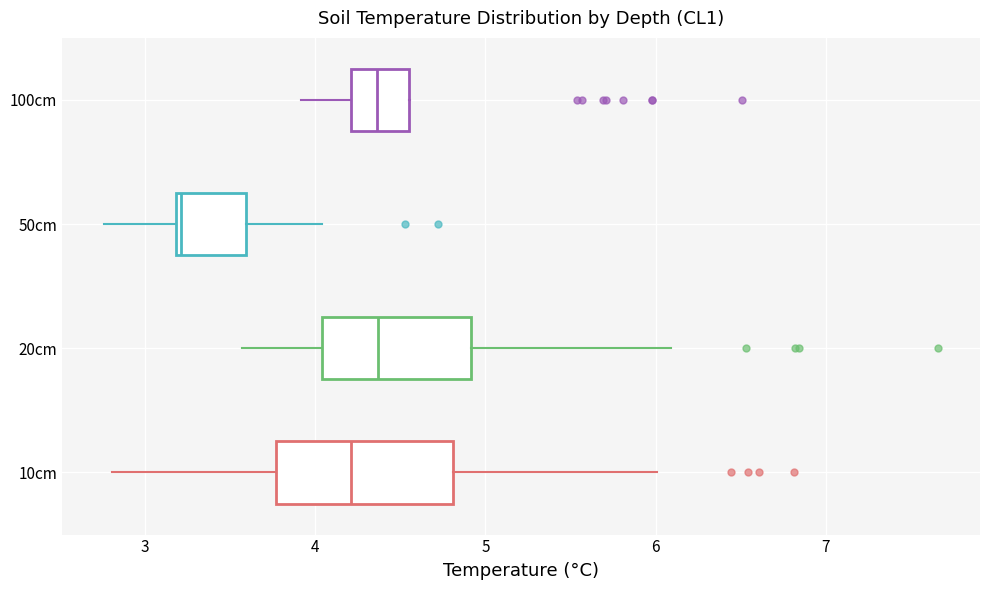

Where does the right whisker of the box for 10cm end on the x-axis? The values are not printed on the chart, so give them approximately, as read against the axis.

6.0